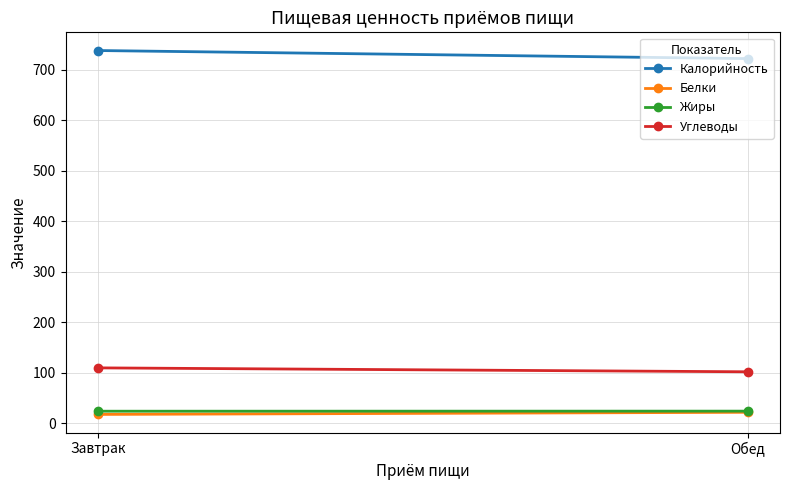

What is the sum of all Калорийность values?

1460.0